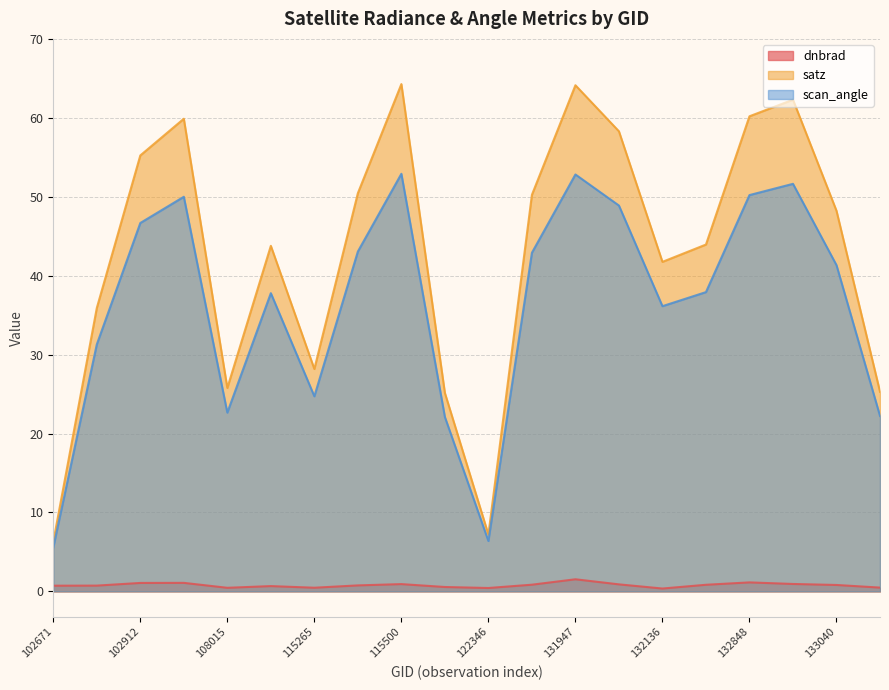

True or false: dnbrad and scan_angle cross at least once.

False